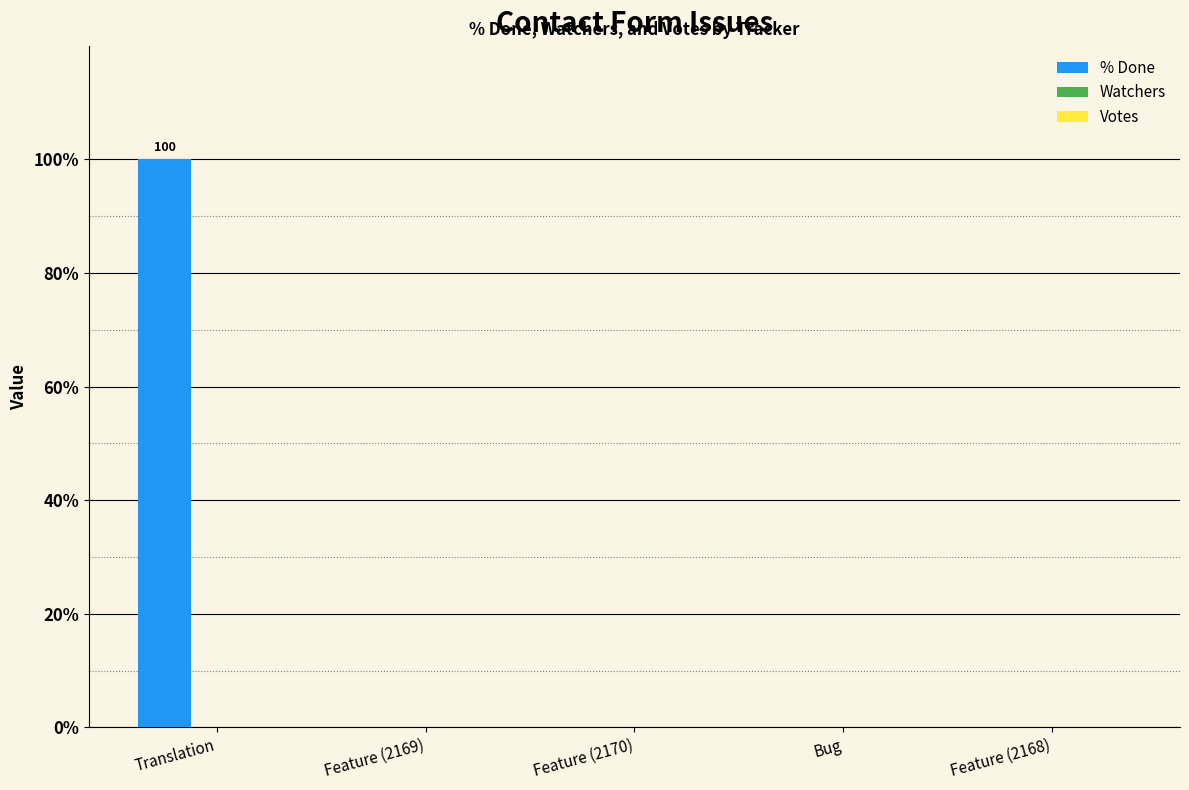

What is the sum of all values?

100